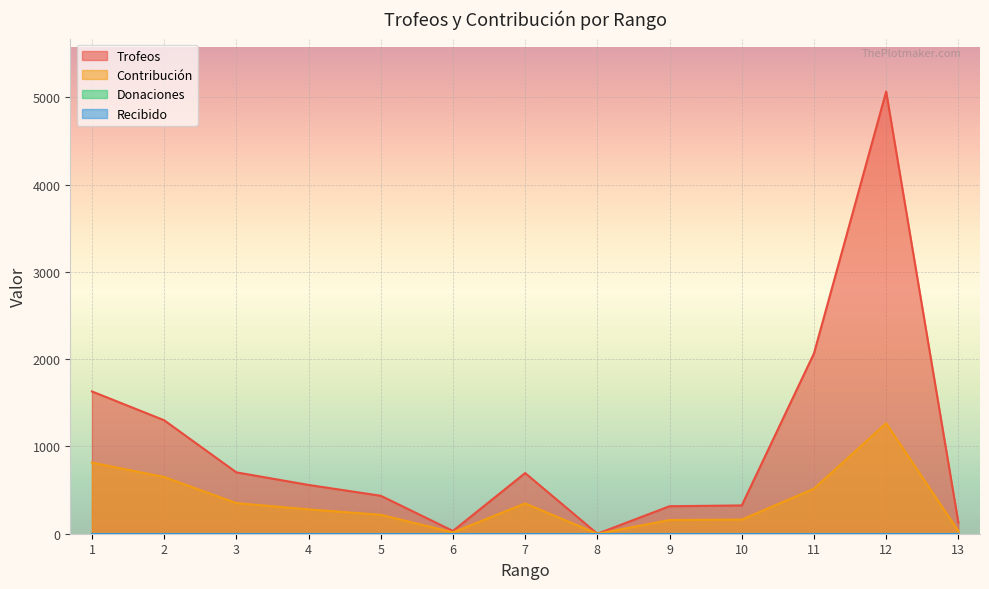

What is the value of the Trofeos point at the 5th from the left?

435